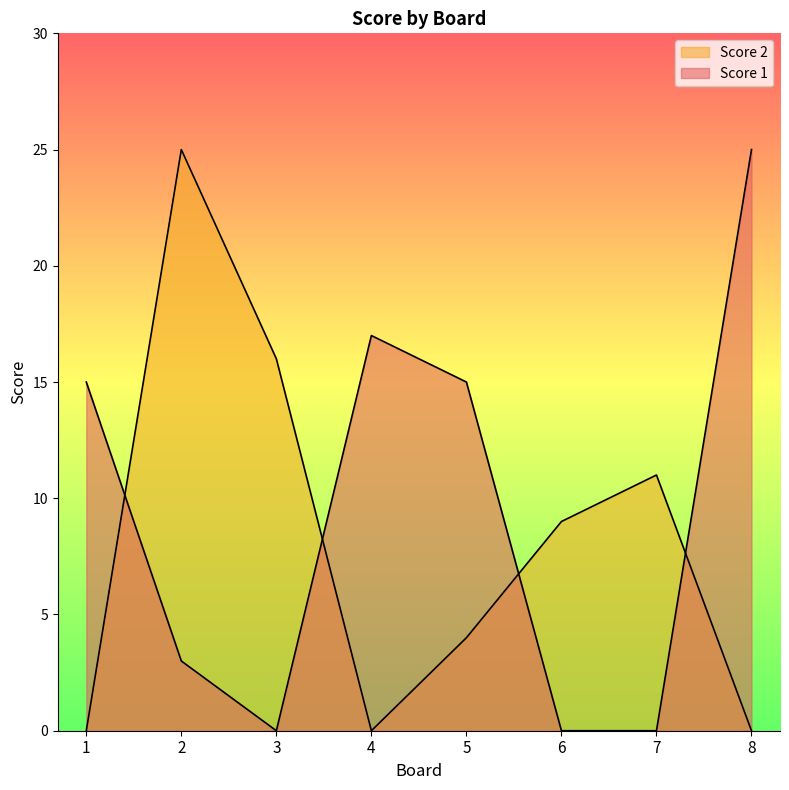

List the series in order of their overall mean, lowest first.

Score 2, Score 1